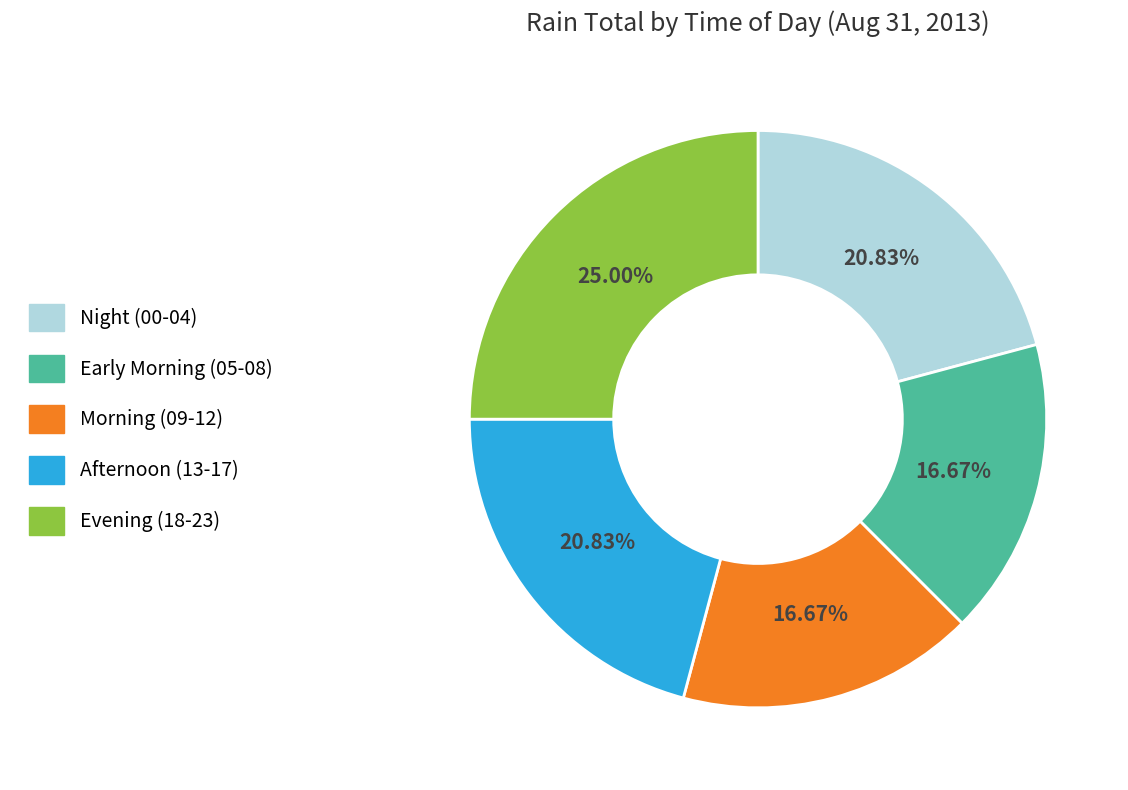

Is there any slice that represents more than half of the pie?

No